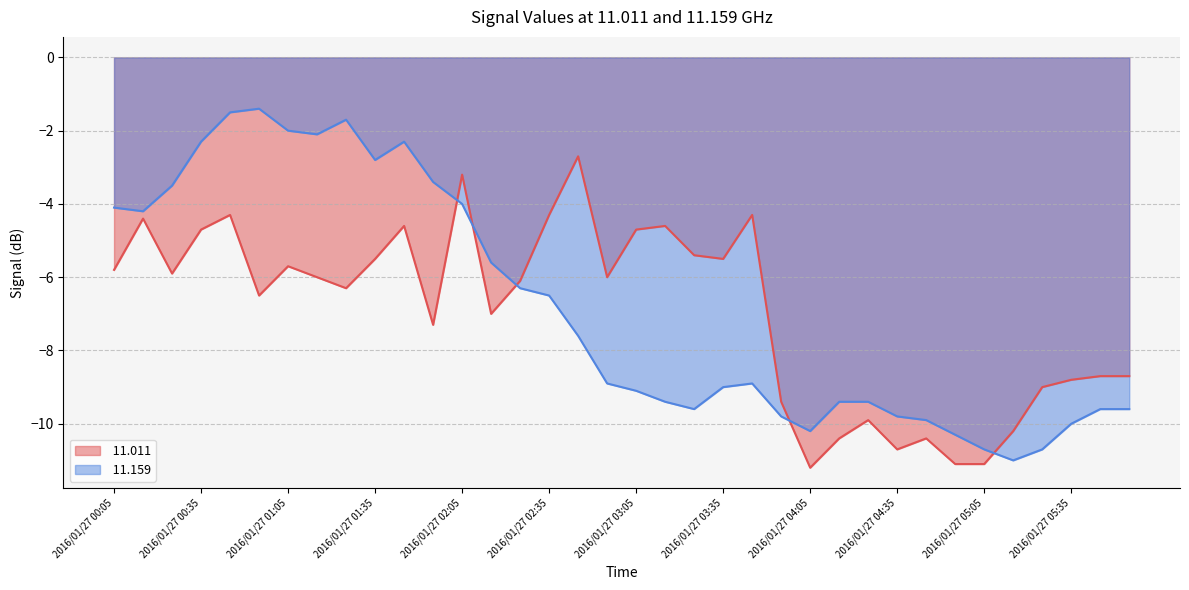

Rank the categories by  11.159 value from highest to lowest.

2016/01/27 00:55, 2016/01/27 00:45, 2016/01/27 01:25, 2016/01/27 01:05, 2016/01/27 01:15, 2016/01/27 00:35, 2016/01/27 01:45, 2016/01/27 01:35, 2016/01/27 01:55, 2016/01/27 00:25, 2016/01/27 02:05, 2016/01/27 00:05, 2016/01/27 00:15, 2016/01/27 02:15, 2016/01/27 02:25, 2016/01/27 02:35, 2016/01/27 02:45, 2016/01/27 02:55, 2016/01/27 03:45, 2016/01/27 03:35, 2016/01/27 03:05, 2016/01/27 03:15, 2016/01/27 04:15, 2016/01/27 04:25, 2016/01/27 03:25, 2016/01/27 05:45, 2016/01/27 05:55, 2016/01/27 03:55, 2016/01/27 04:35, 2016/01/27 04:45, 2016/01/27 05:35, 2016/01/27 04:05, 2016/01/27 04:55, 2016/01/27 05:05, 2016/01/27 05:25, 2016/01/27 05:15